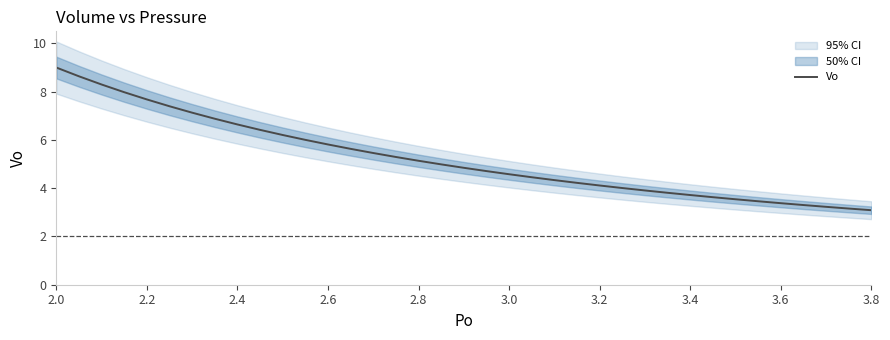

What is the value of the 33rd point from the left?

3.4